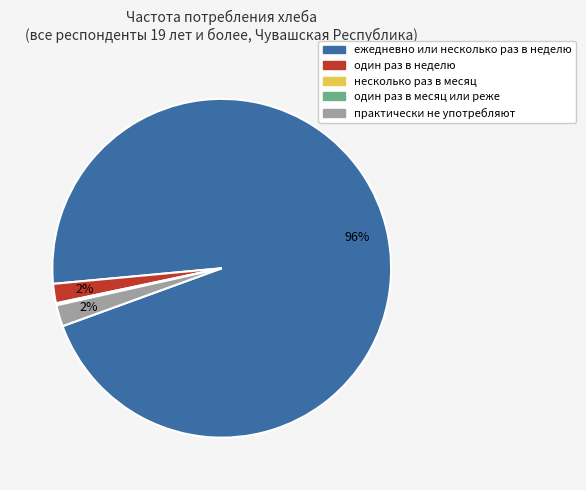

Is it true that один раз в неделю is 12% of the pie?

False